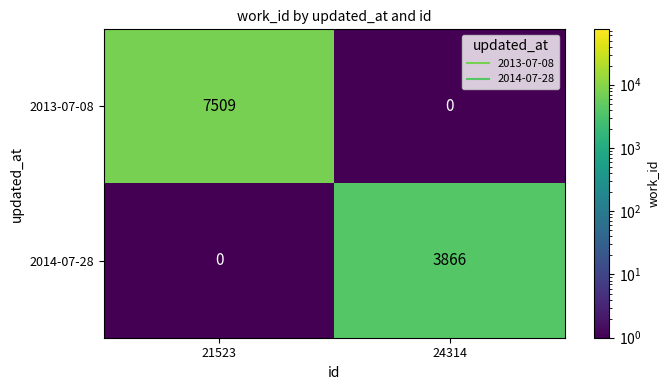

What is the spread (max minus min) of values at 21523?

7509